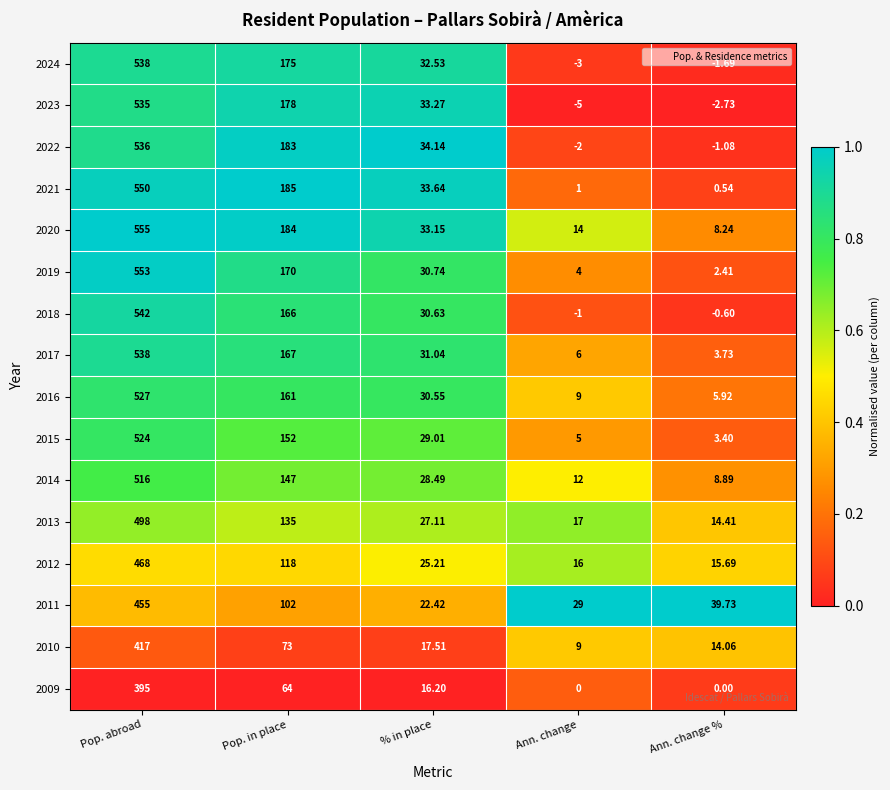

At which label does 2009 reach its peak?

Pop. abroad